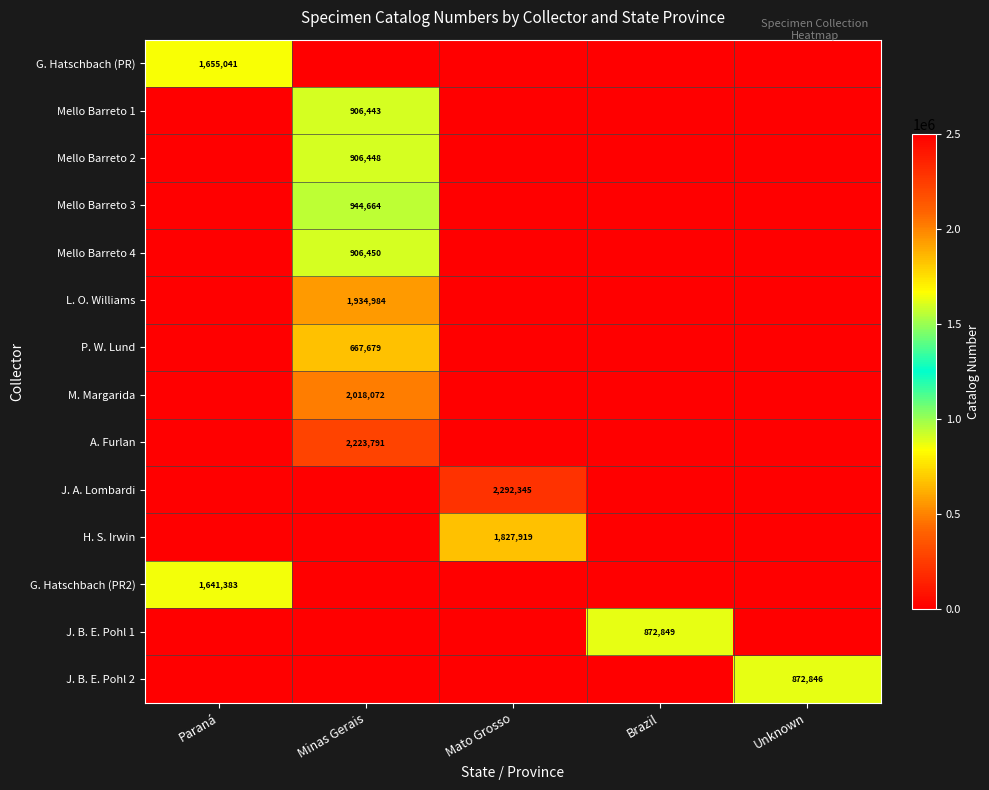

The value of Mello Barreto 4 at Minas Gerais is 1184679. True or false?

False